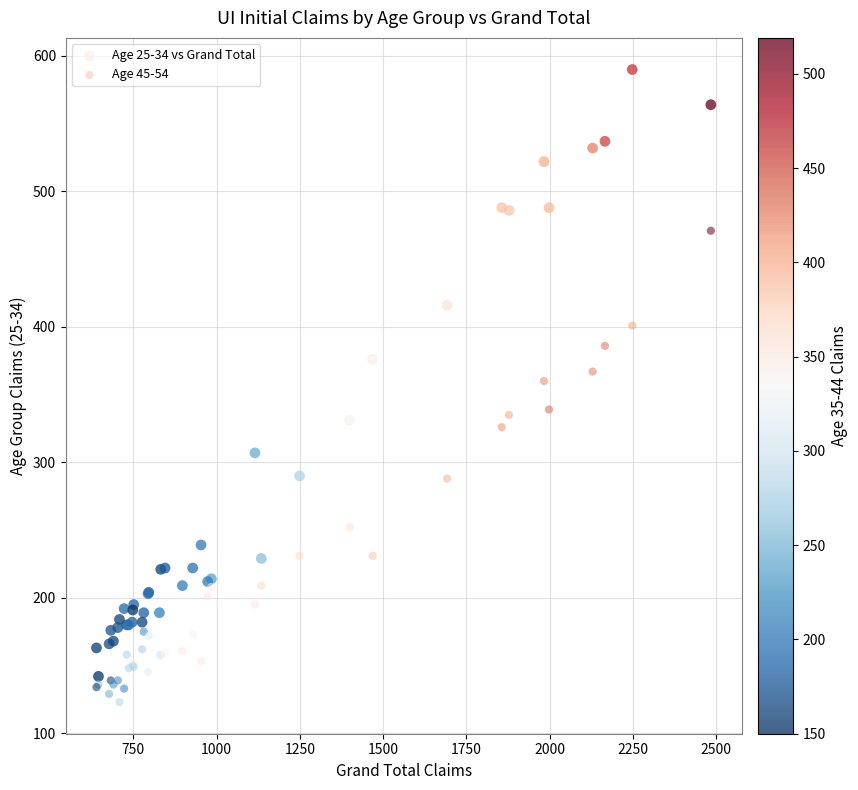

Which series reaches the maximum Y coordinate?

Age 25-34 vs Grand Total